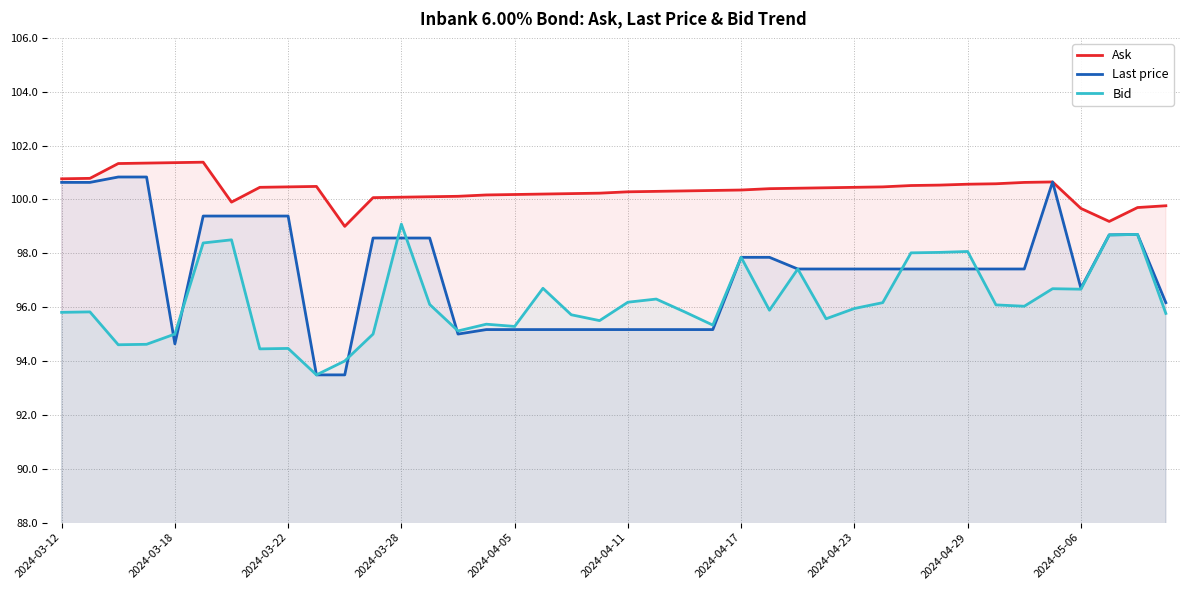

What are all the series names shown in the legend?

Ask, Last price, Bid